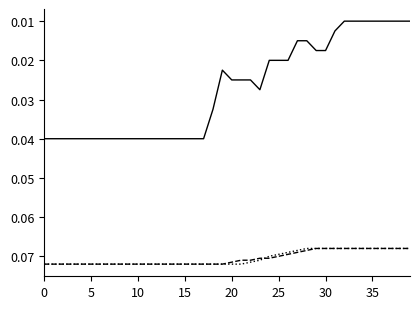

Does the chart have visible grid lines?

No